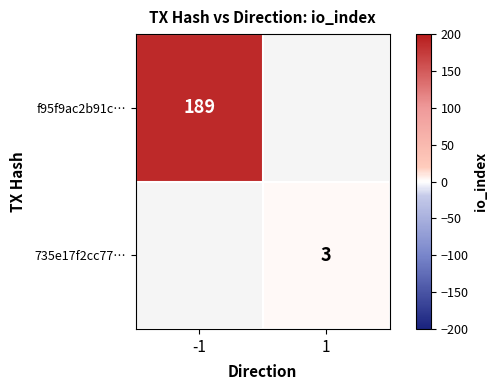

How many distinct data groups are displayed?

2